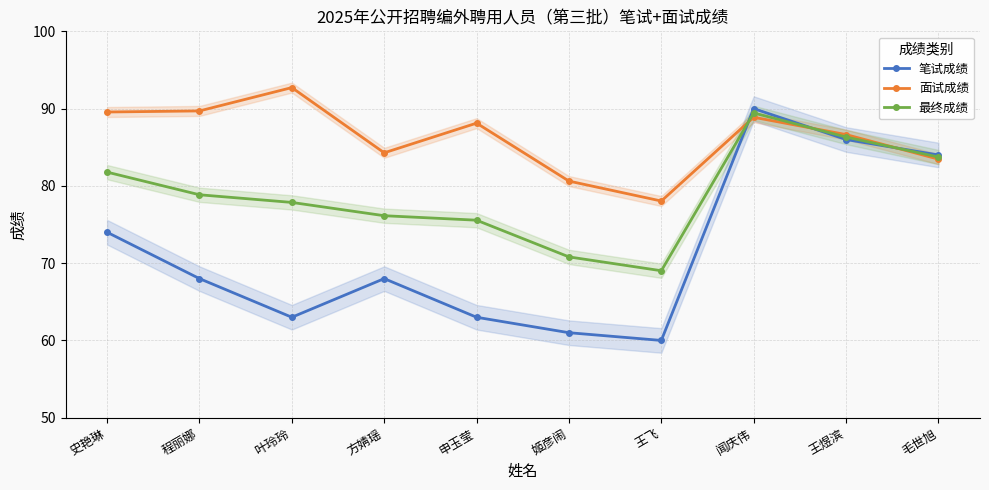

What position from the left is 史艳琳?

1